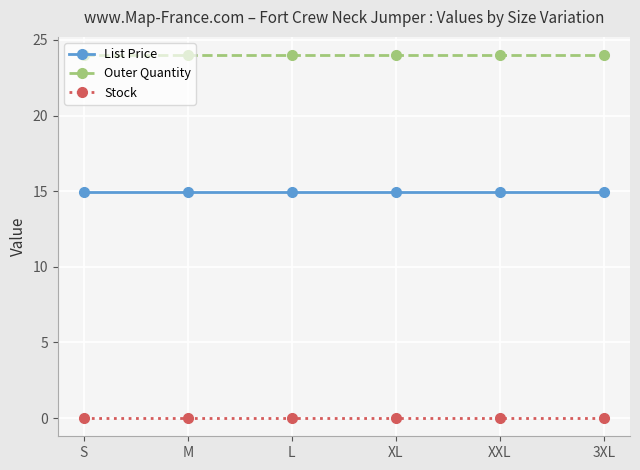

Rank the series at XXL from lowest to highest value.

Stock, List Price, Outer Quantity